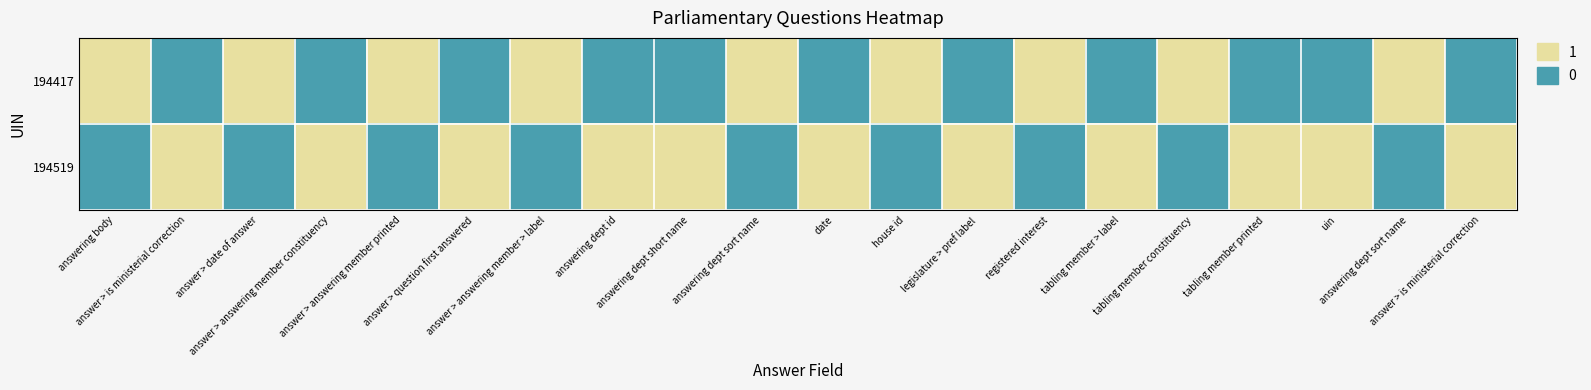

Between answer > answering member constituency and answering dept sort name, which series saw the biggest shift?

194417